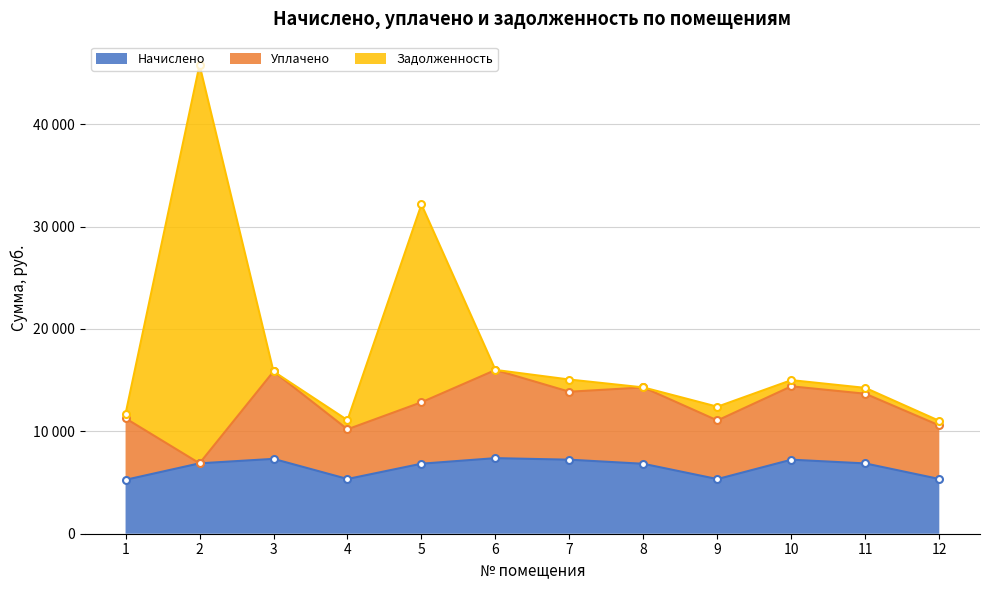

Rank the categories by Начислено value from highest to lowest.

6, 3, 7, 10, 2, 11, 5, 8, 4, 12, 9, 1